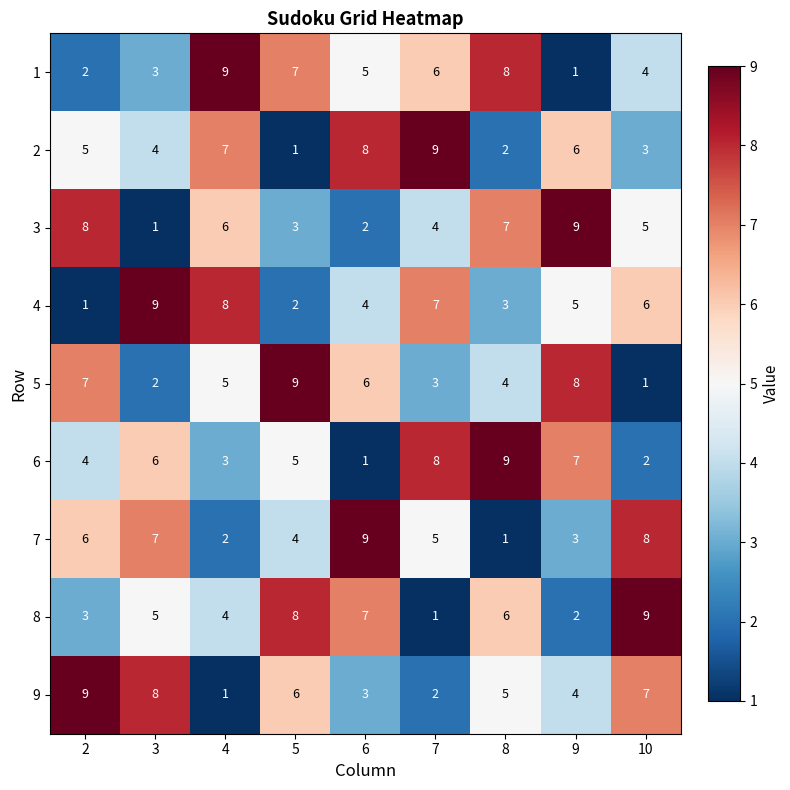

At how many categories does at least one series exceed 5?

9